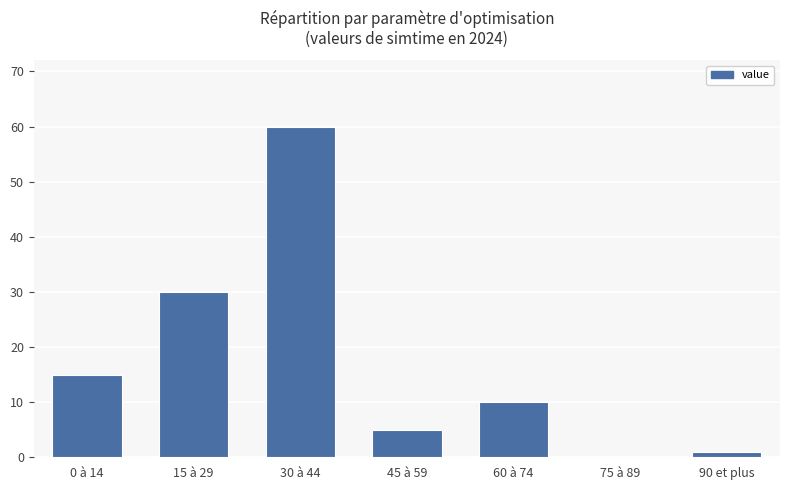

At which category does the chart reach its peak across all series?

30 à 44